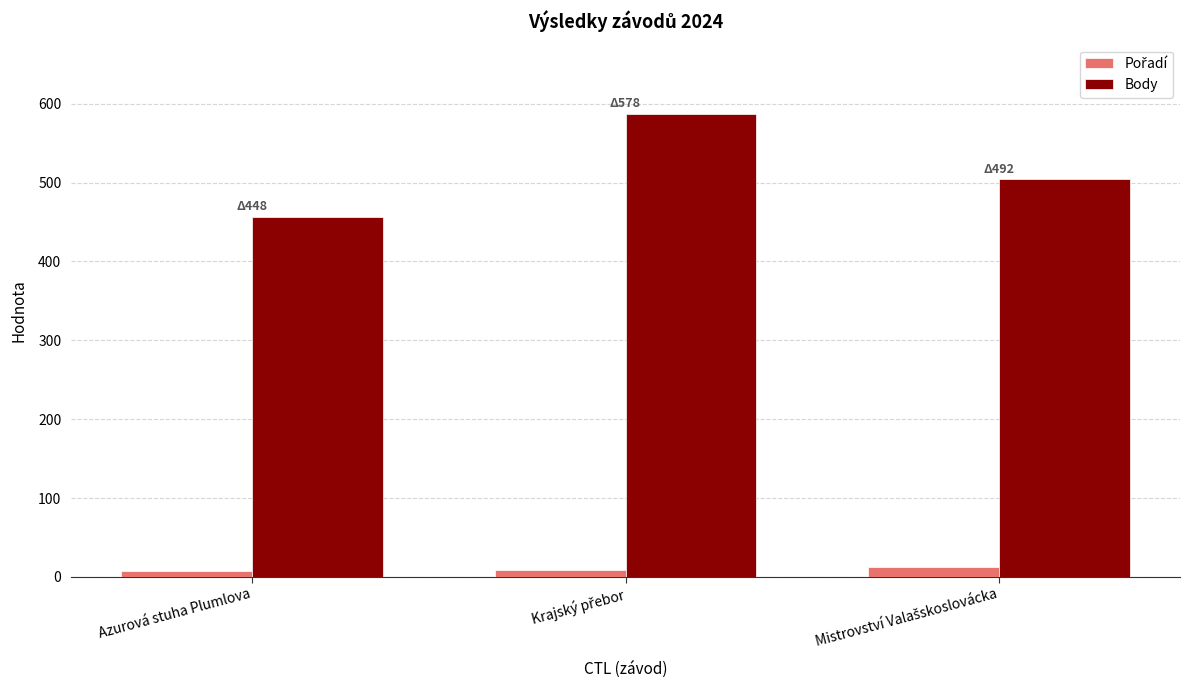

Which series has the widest spread of values?

Body